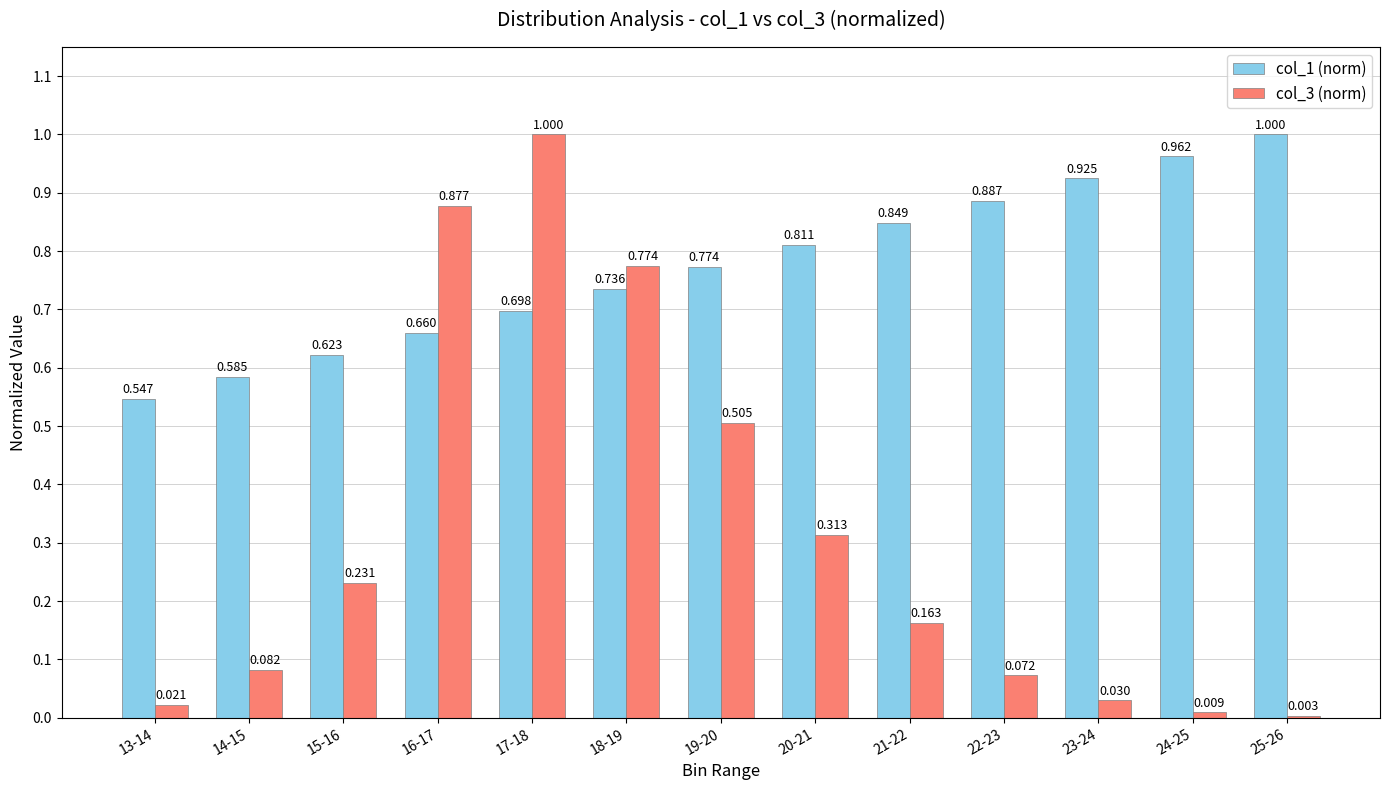

Is the value of col_3 (norm) at 23-24 greater than the value of col_1 (norm) at 23-24?

No